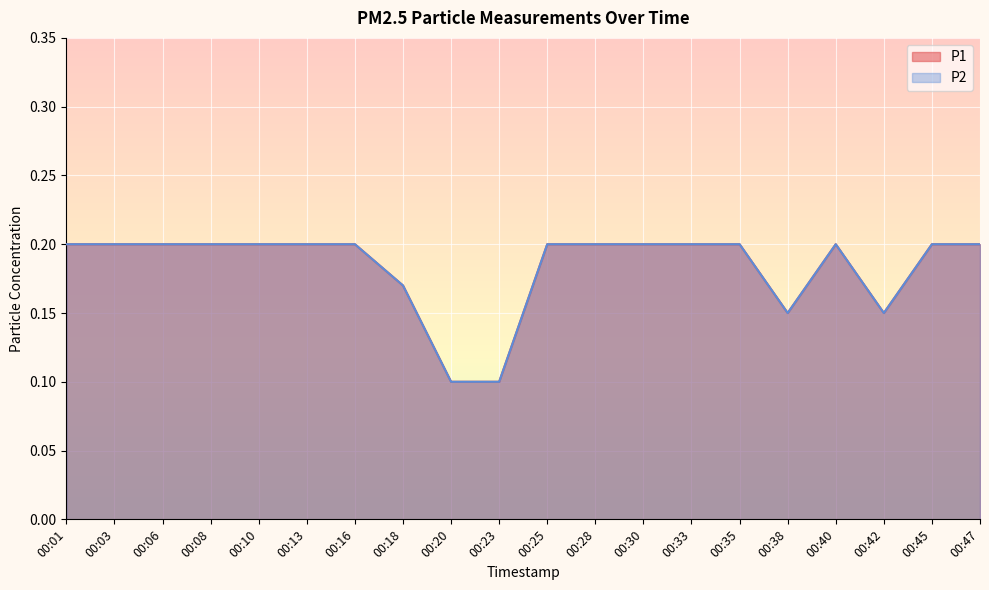

Which series changed the most between 00:18 and 00:30?

P1